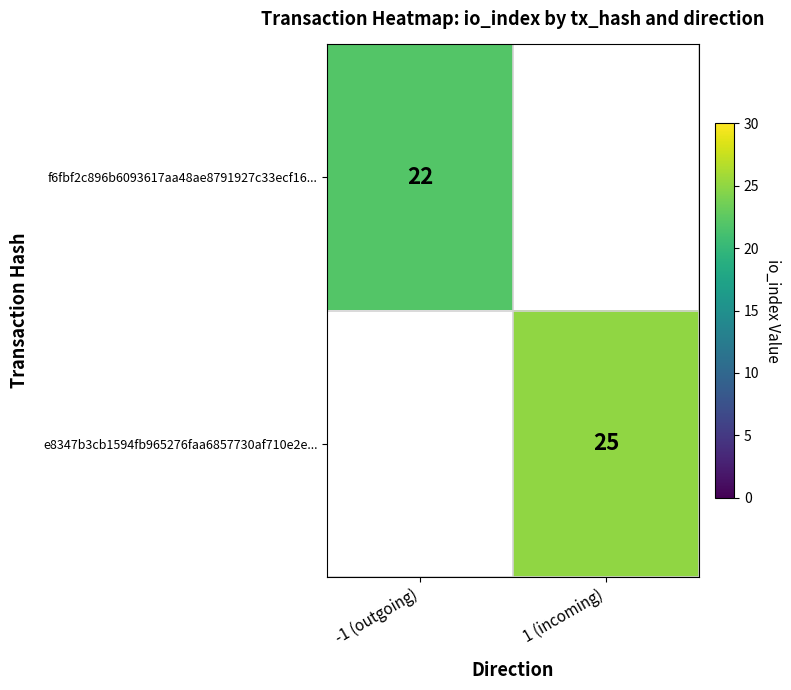

What is the lowest value of the f6fbf2c896b6093617aa48ae8791927c33ecf16... series?

22.0